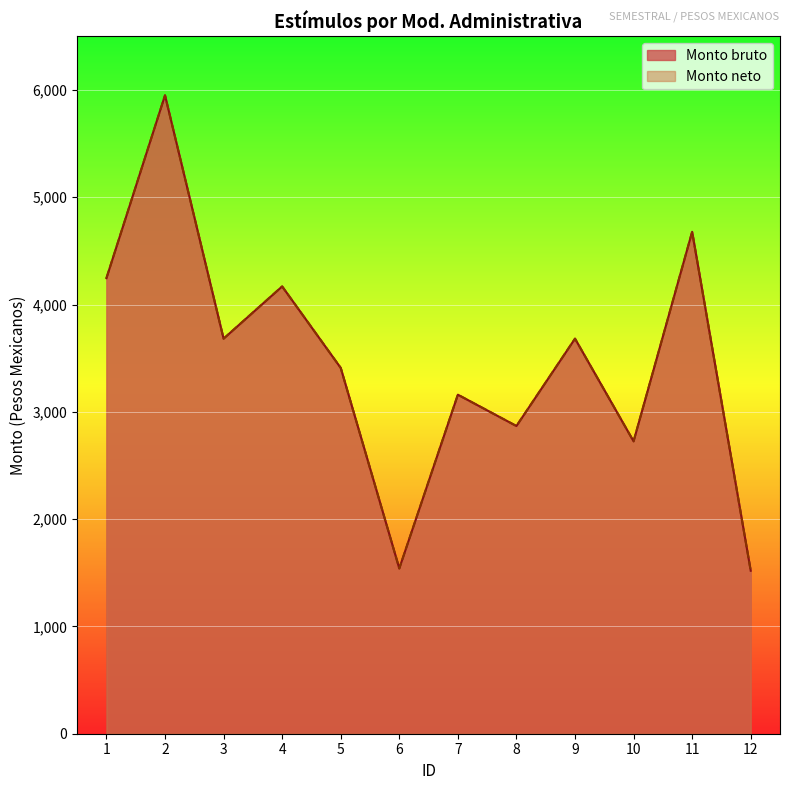

Reading left to right, what are all the values shown in this chart?

Monto bruto: 1=4245.9	2=5949.8	3=3681.9	4=4168.6	5=3409.3	6=1540.2	7=3159.8	8=2867.8	9=3681.9	10=2725.2	11=4677.6	12=1519.0
Monto neto: 1=4245.9	2=5949.8	3=3681.9	4=4168.6	5=3409.3	6=1540.2	7=3159.8	8=2867.8	9=3681.9	10=2725.2	11=4677.6	12=1519.0